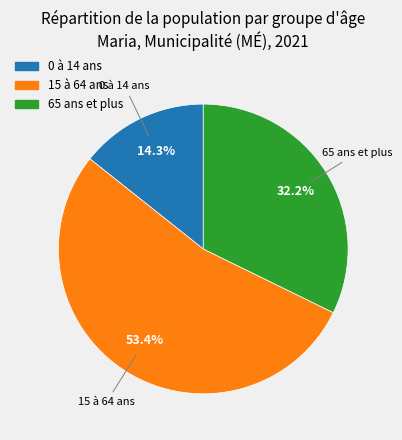

What is the smallest slice in the pie chart?

0 à 14 ans